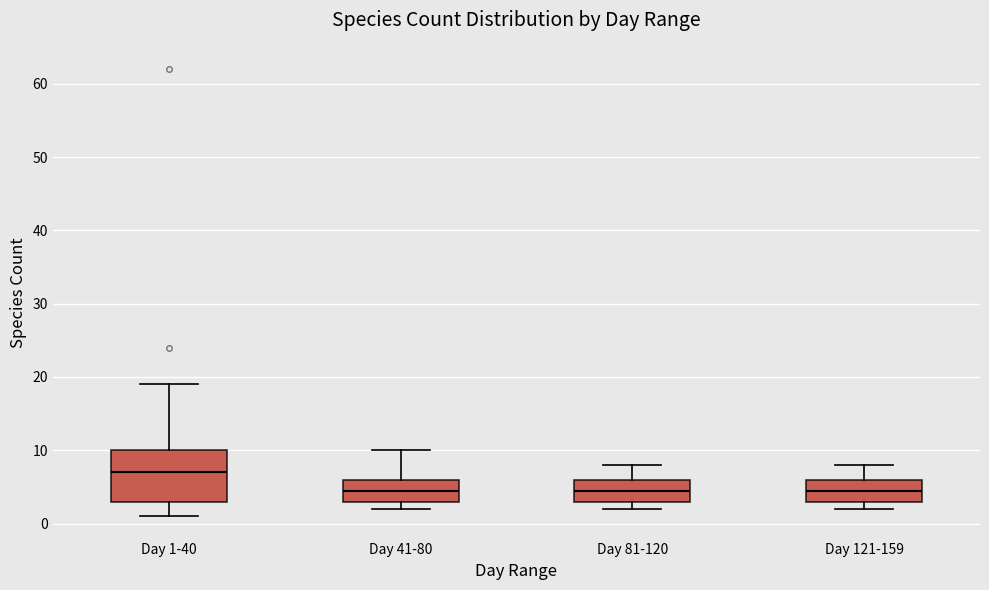

Reading left to right, read every box against the y-axis: the position of its median line, the range the box covers, and the ends of its whiskers. The values are not printed on the chart, so give them approximately, as read against the axis.

Day 1-40: median 7, box 3 to 10, whiskers 1 to 19
Day 41-80: median 5, box 3 to 6, whiskers 2 to 10
Day 81-120: median 5, box 3 to 6, whiskers 2 to 8
Day 121-159: median 5, box 3 to 6, whiskers 2 to 8